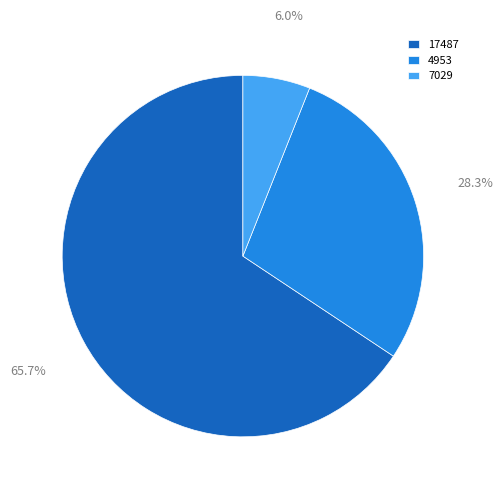

To the nearest percent, what percentage of the pie is 17487?

66%